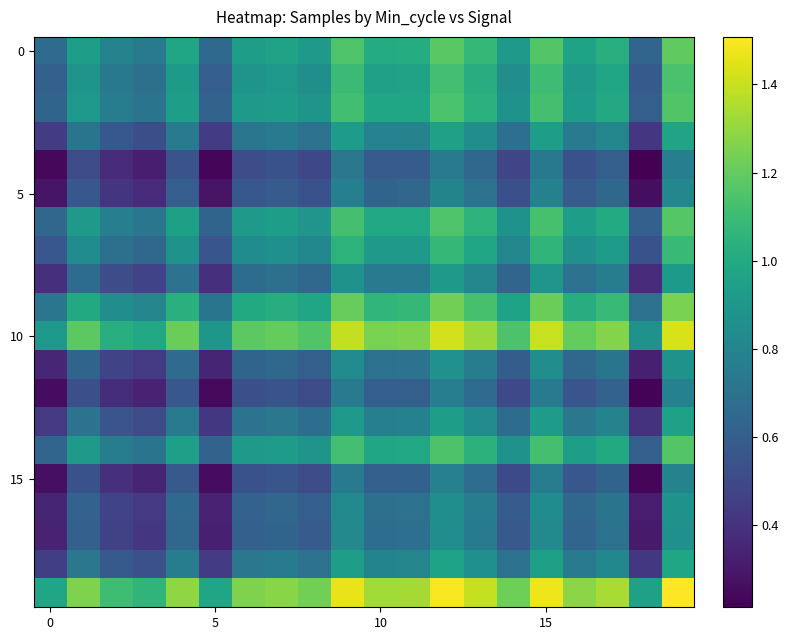

Count the number of categories in the chart.

20